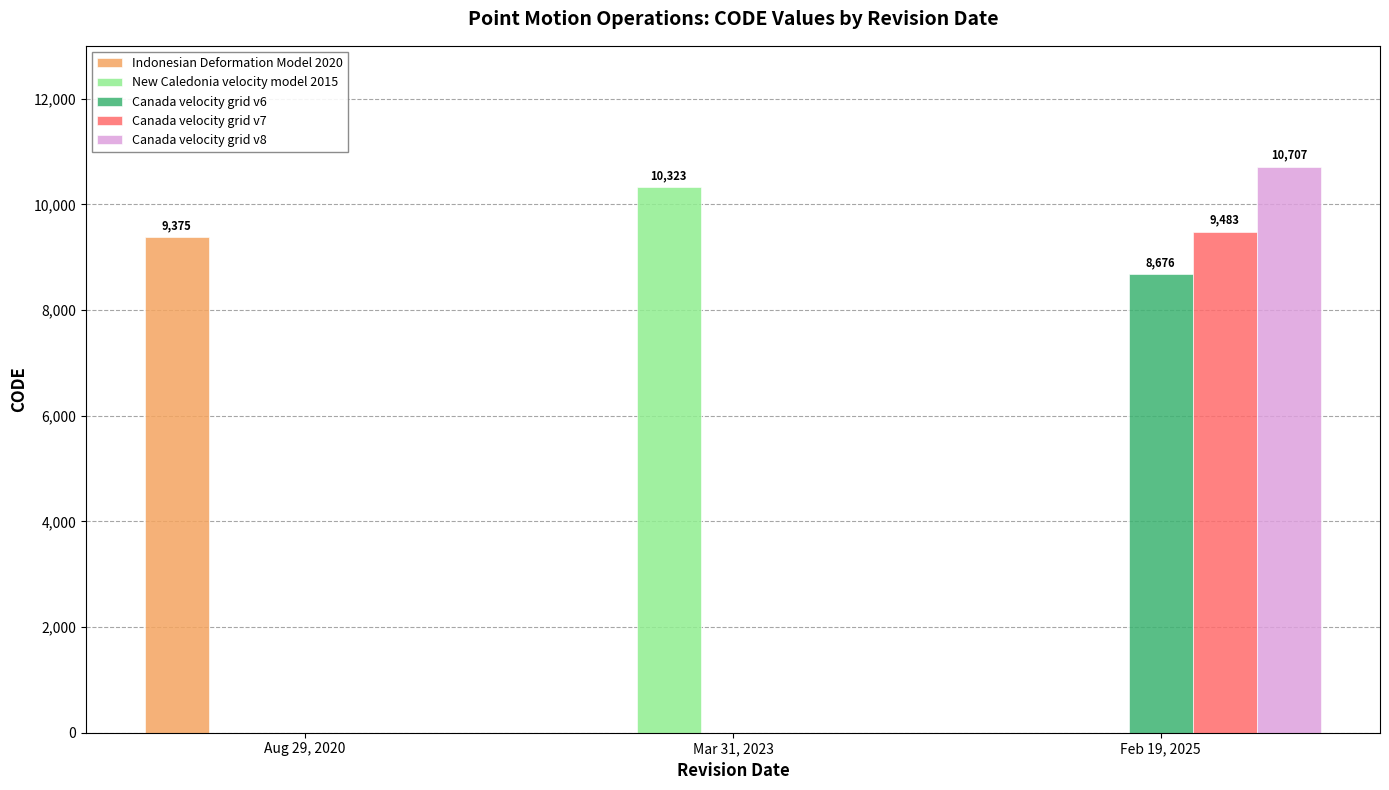

What is the sum of all Indonesian Deformation Model 2020 values?

9375